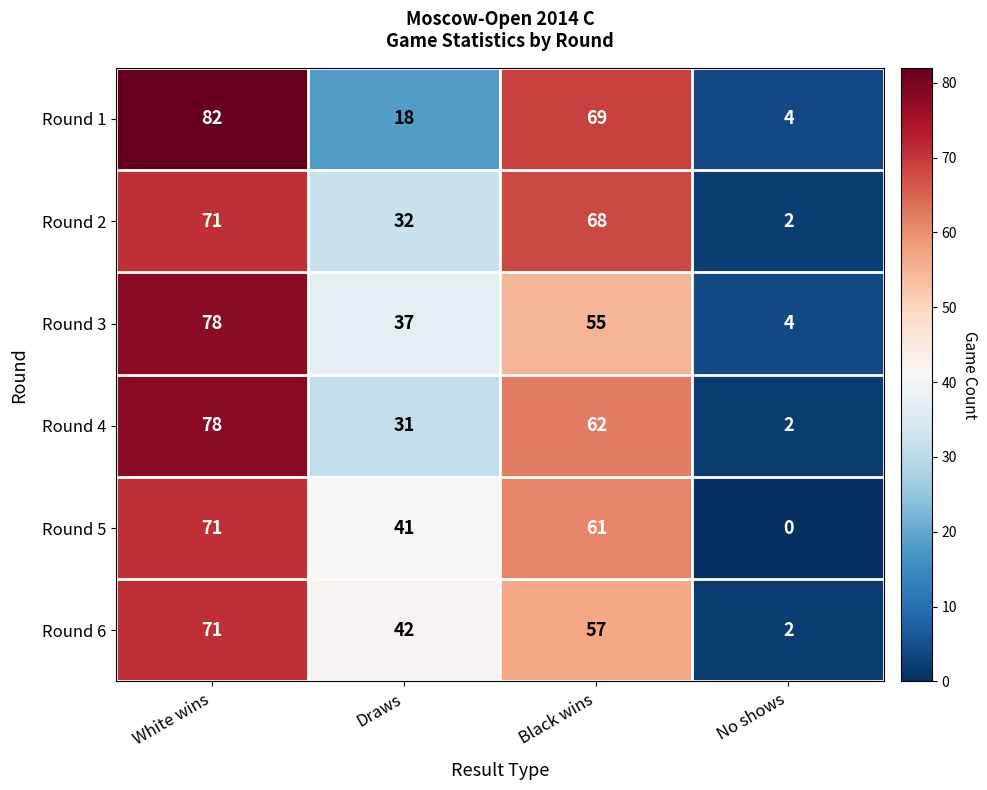

Reading right to left, transcribe all the data shown in this chart.

Round 1: No shows=4	Black wins=69	Draws=18	White wins=82
Round 2: No shows=2	Black wins=68	Draws=32	White wins=71
Round 3: No shows=4	Black wins=55	Draws=37	White wins=78
Round 4: No shows=2	Black wins=62	Draws=31	White wins=78
Round 5: No shows=0	Black wins=61	Draws=41	White wins=71
Round 6: No shows=2	Black wins=57	Draws=42	White wins=71